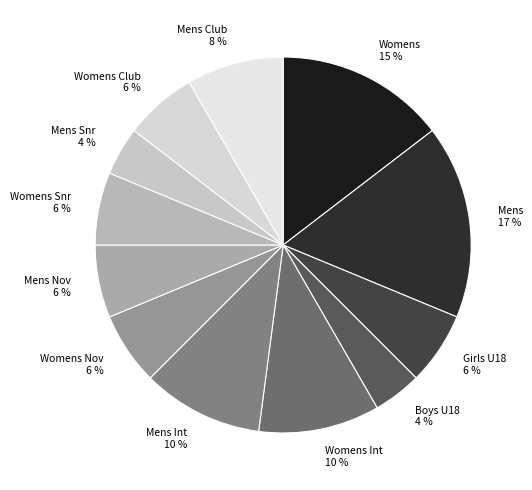

To the nearest percent, what percentage of the pie is Girls U18?

6%